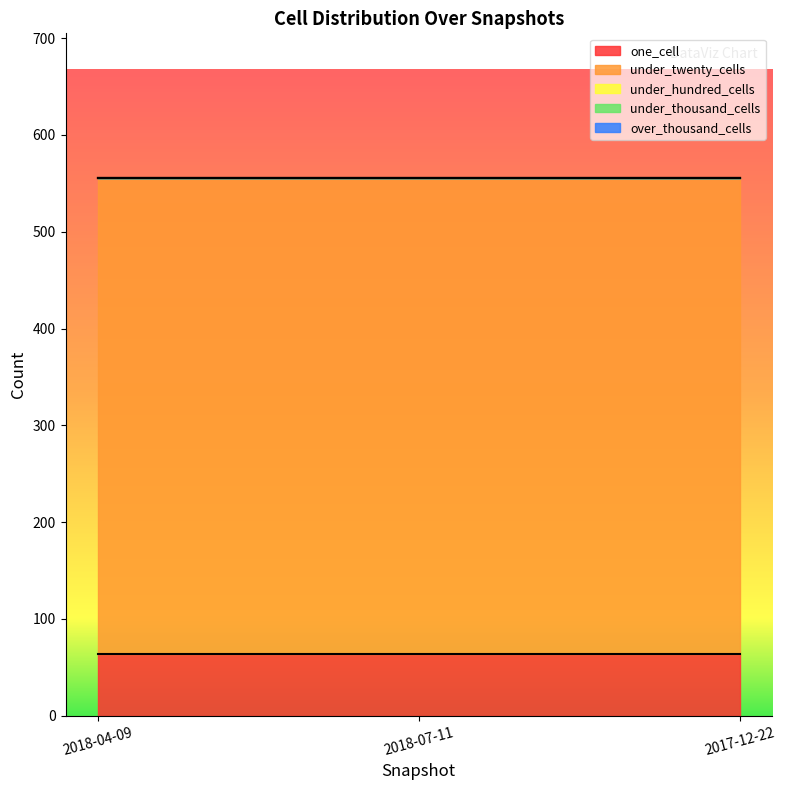

At which category is the sum across all series the highest?

2018-04-09